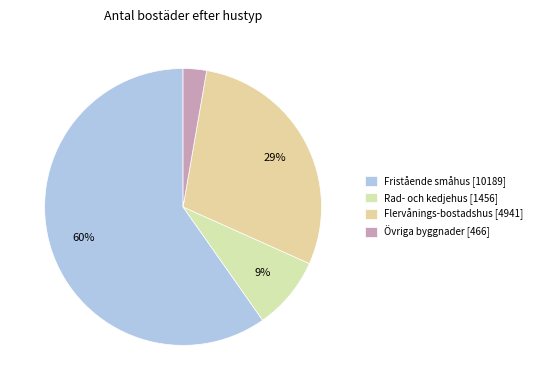

To the nearest percent, what portion does Flervånings-bostadshus represent?

29%